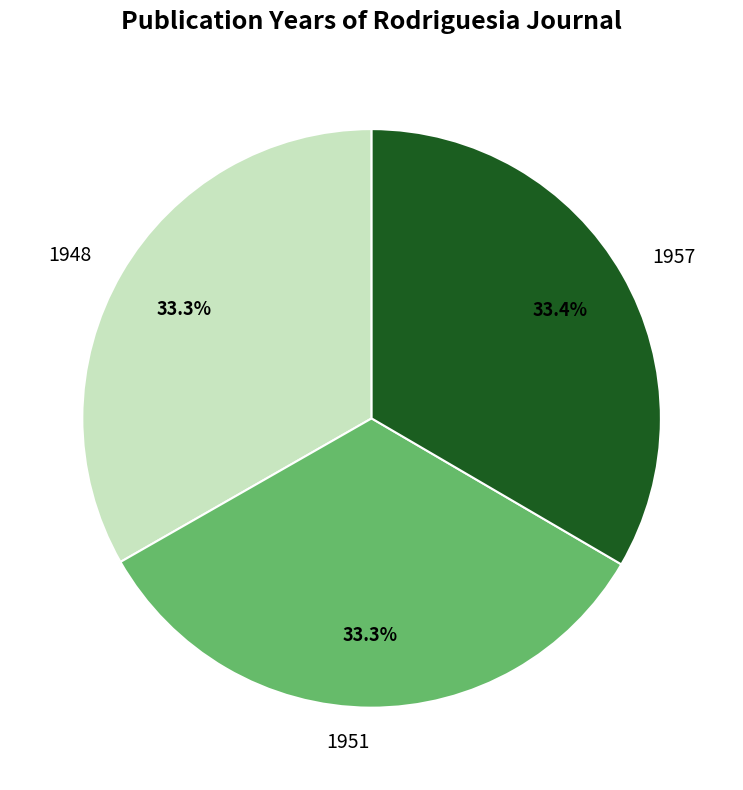

What is the ratio of the value at 1948 to the value at 1951?

1.0